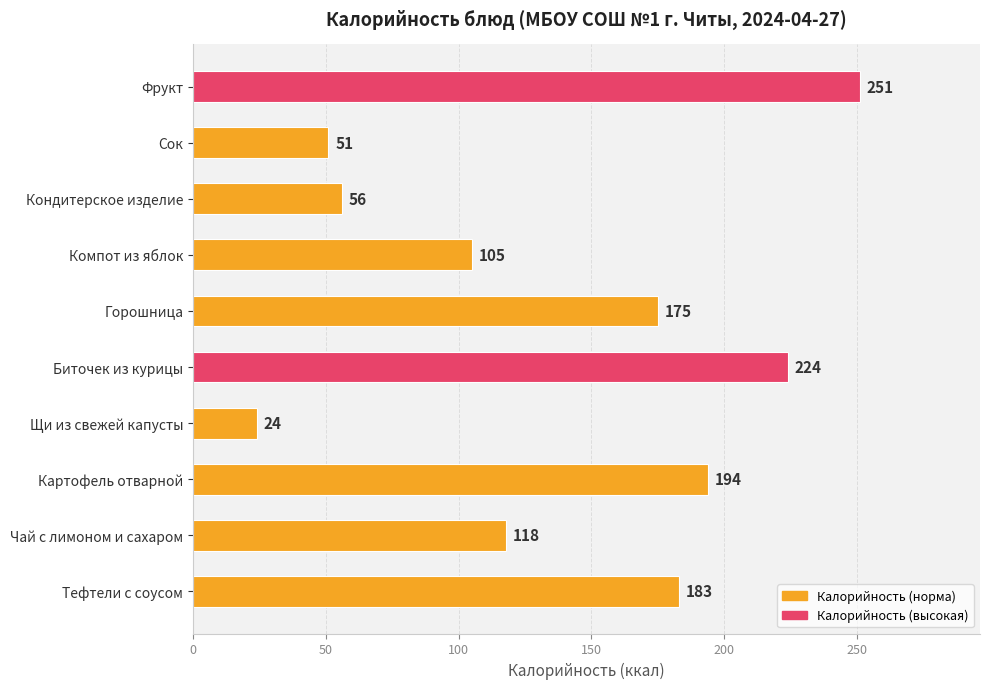

Approximately how many times larger is the value at Картофель отварной compared to Фрукт?

0.8